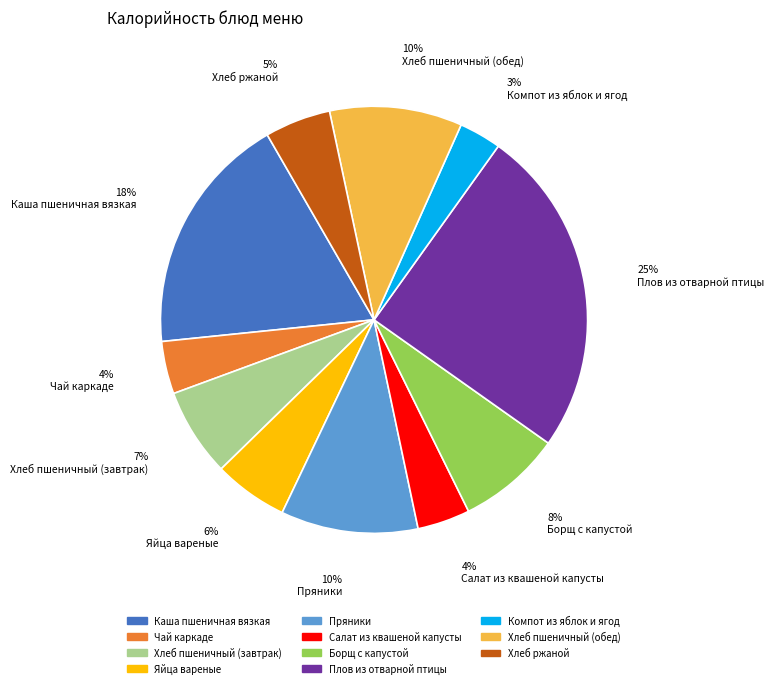

Which has a higher value, Компот из яблок и ягод or Салат из квашеной капусты?

Салат из квашеной капусты